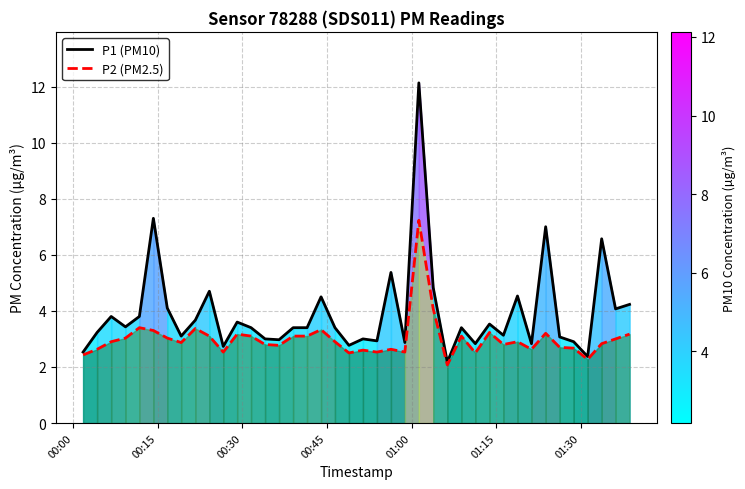

Which series has the widest spread of values?

P1 (PM10)